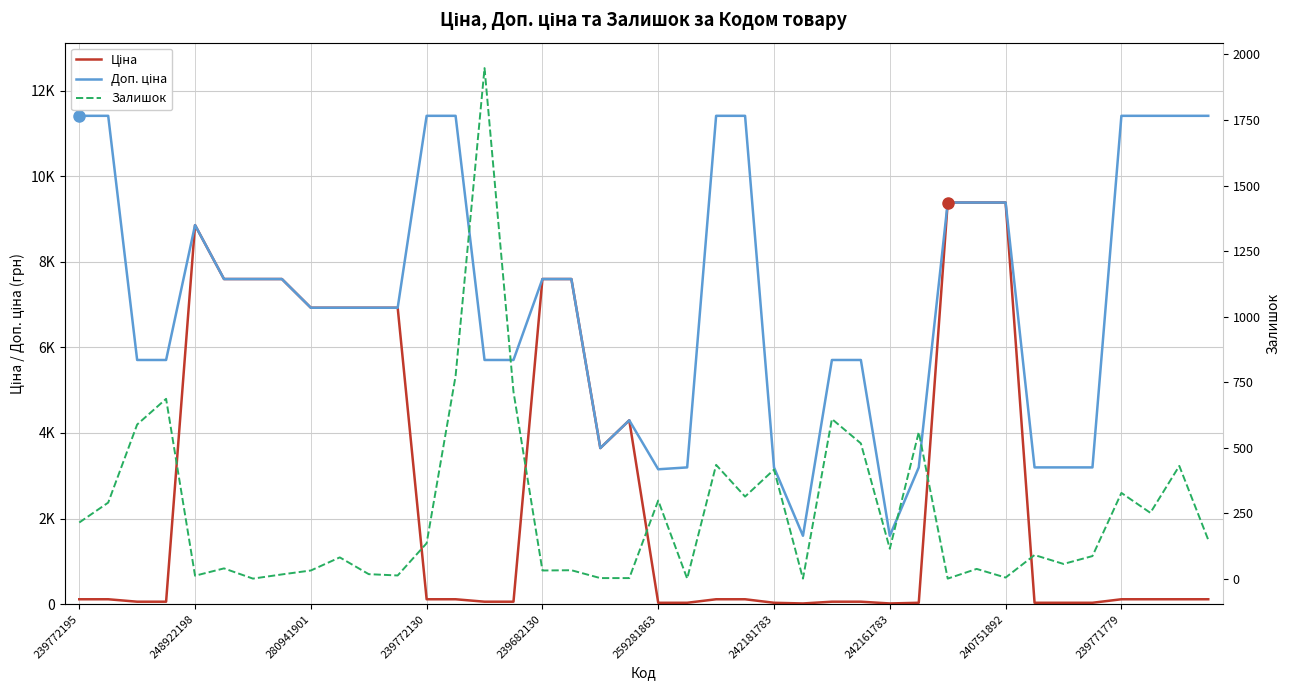

What is the lowest value of the Доп. ціна series?

1597.0